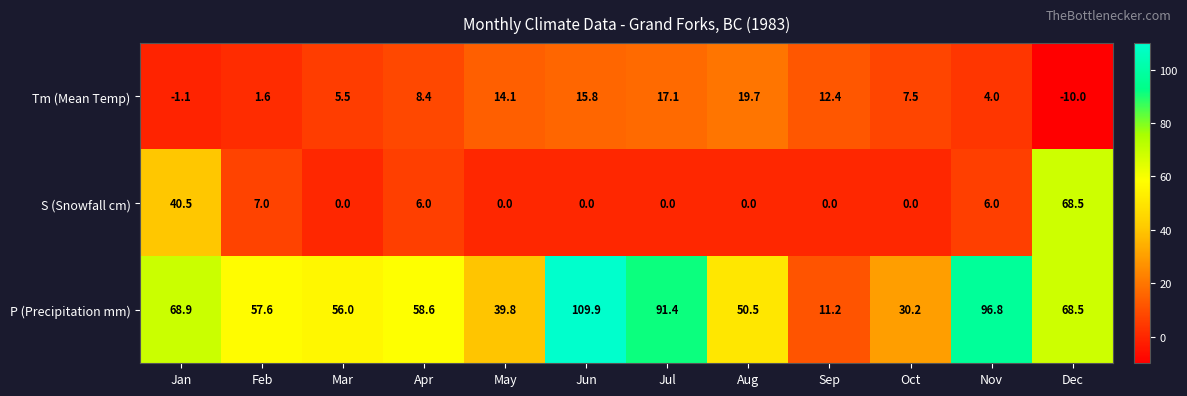

What is the maximum value shown in the chart?

109.9